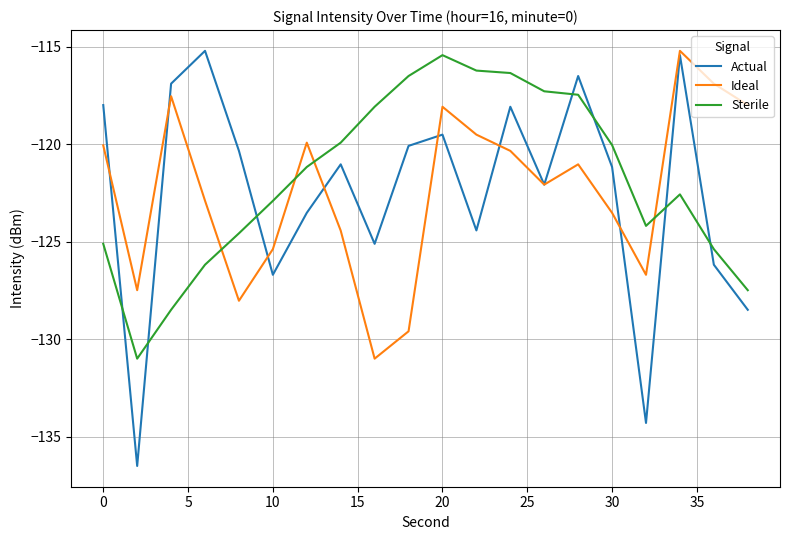

Which series has the largest range (max minus min)?

Actual